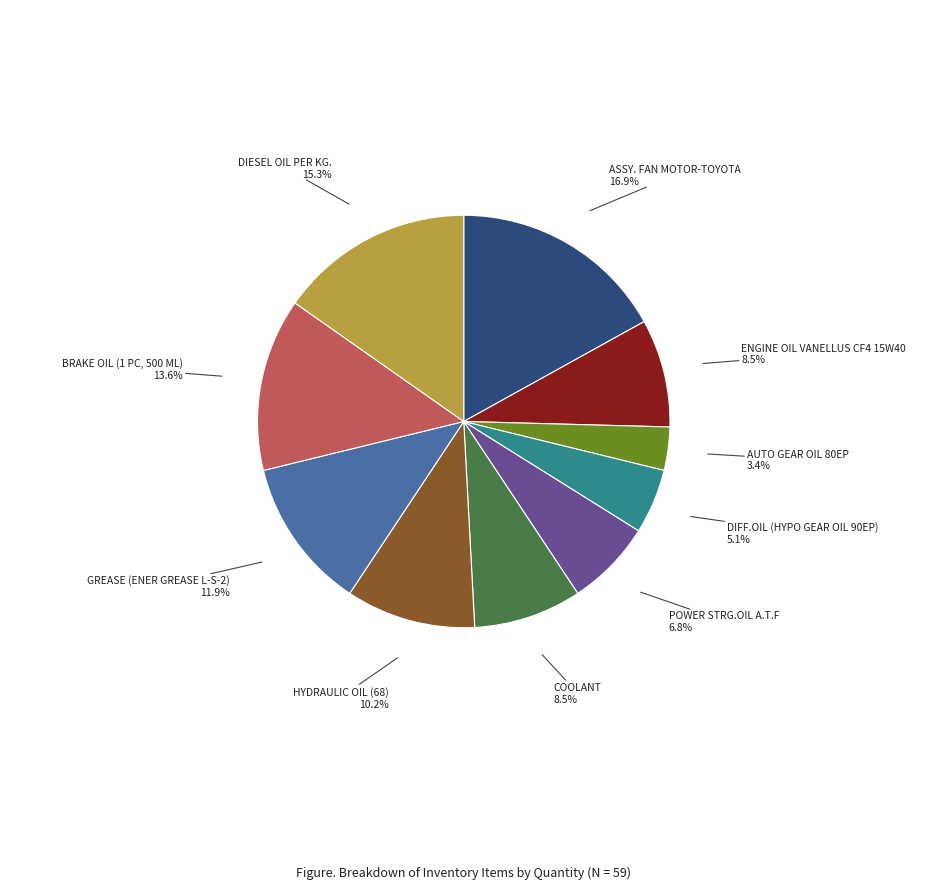

Count the number of slices in the pie.

10